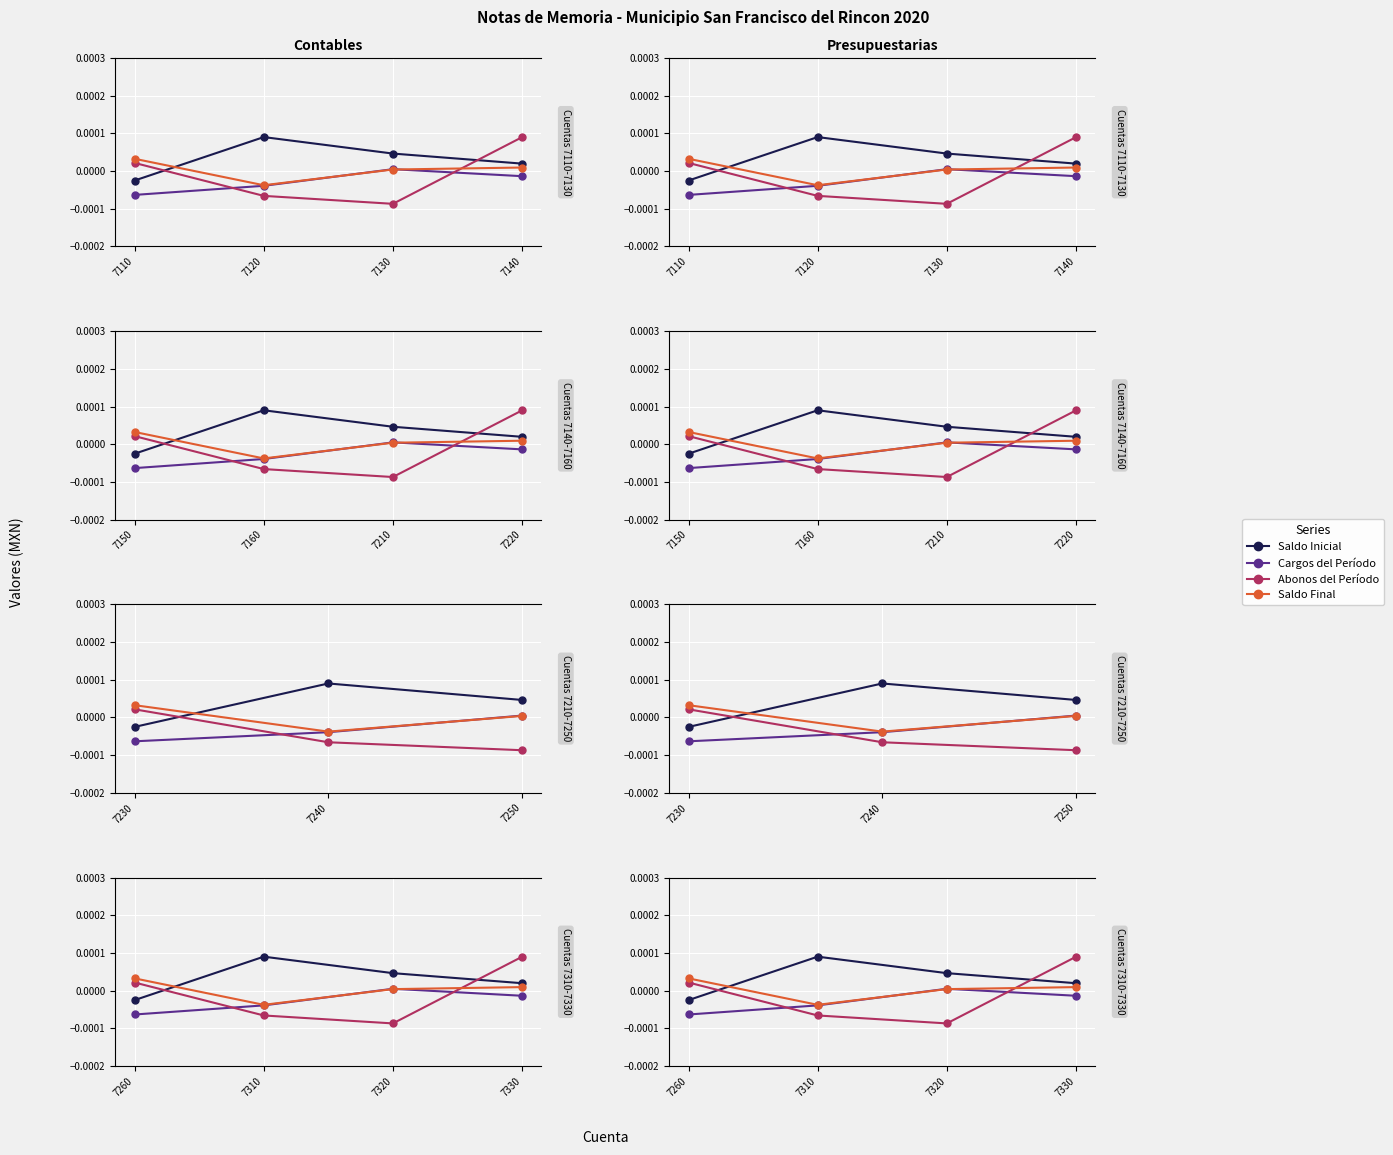

Rank the series at 7330 from highest to lowest value.

Abonos del Período, Saldo Inicial, Saldo Final, Cargos del Período